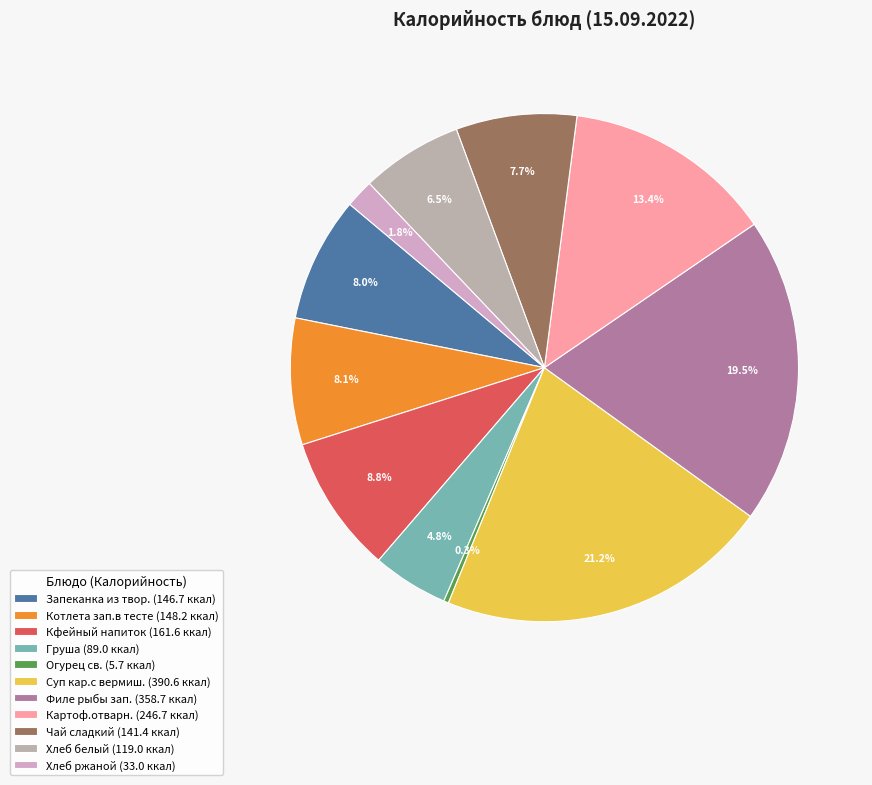

Rank the categories by value from highest to lowest.

Суп кар.с вермиш., Филе рыбы зап., Картоф.отварн., Кфейный напиток, Котлета зап.в тесте, Запеканка из твор., Чай сладкий, Хлеб белый, Груша, Хлеб ржаной, Огурец св.